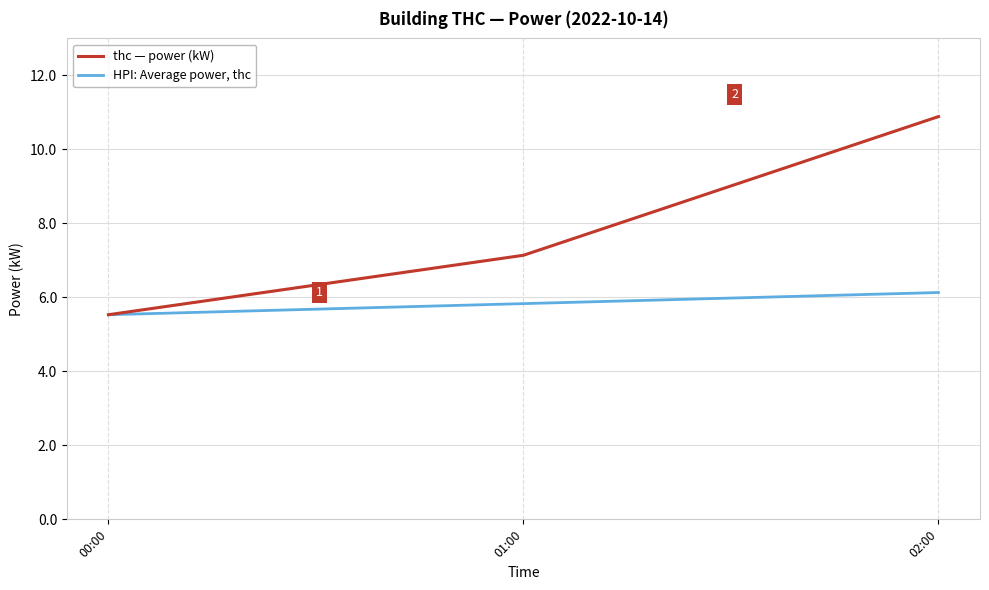

Reading right to left, extract all data points from this chart.

thc — power (kW): 02:00=10.9	01:00=7.1	00:00=5.5
HPI: Average power, thc: 02:00=6.1	01:00=5.8	00:00=5.5